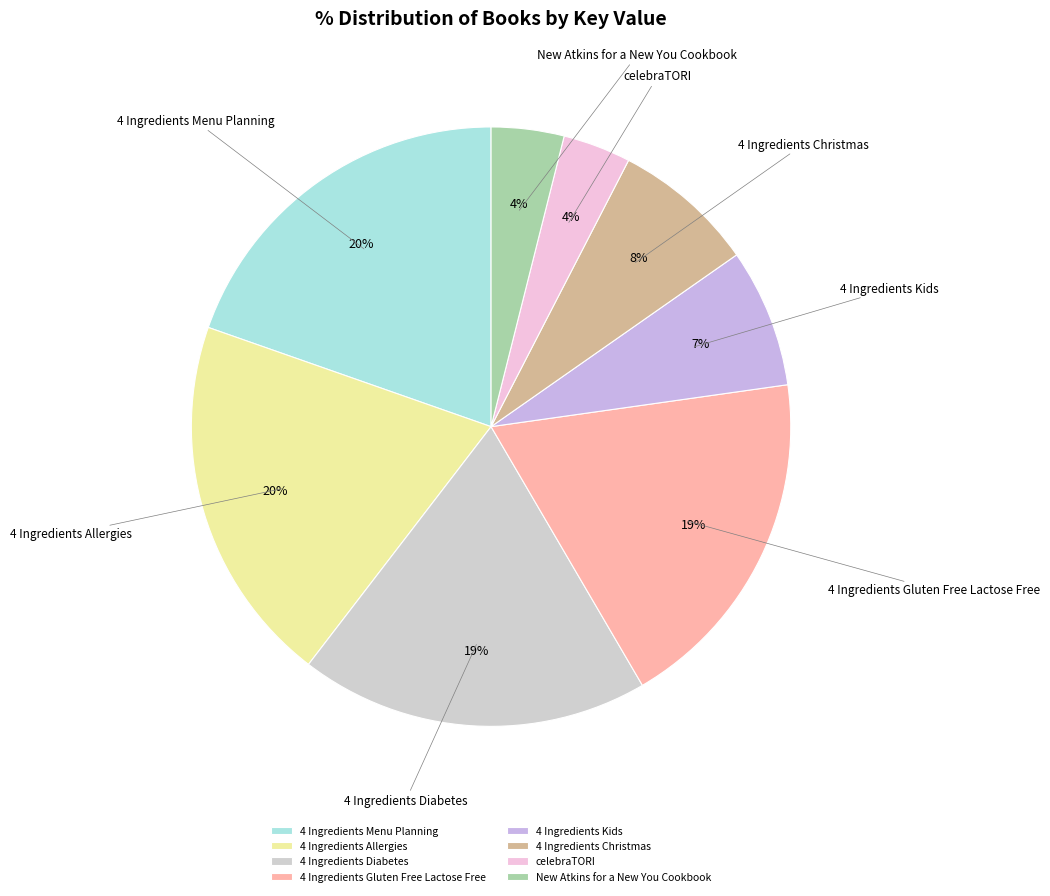

To the nearest percent, what is the difference between the celebraTORI and 4 Ingredients Menu Planning slice percentages?

16%